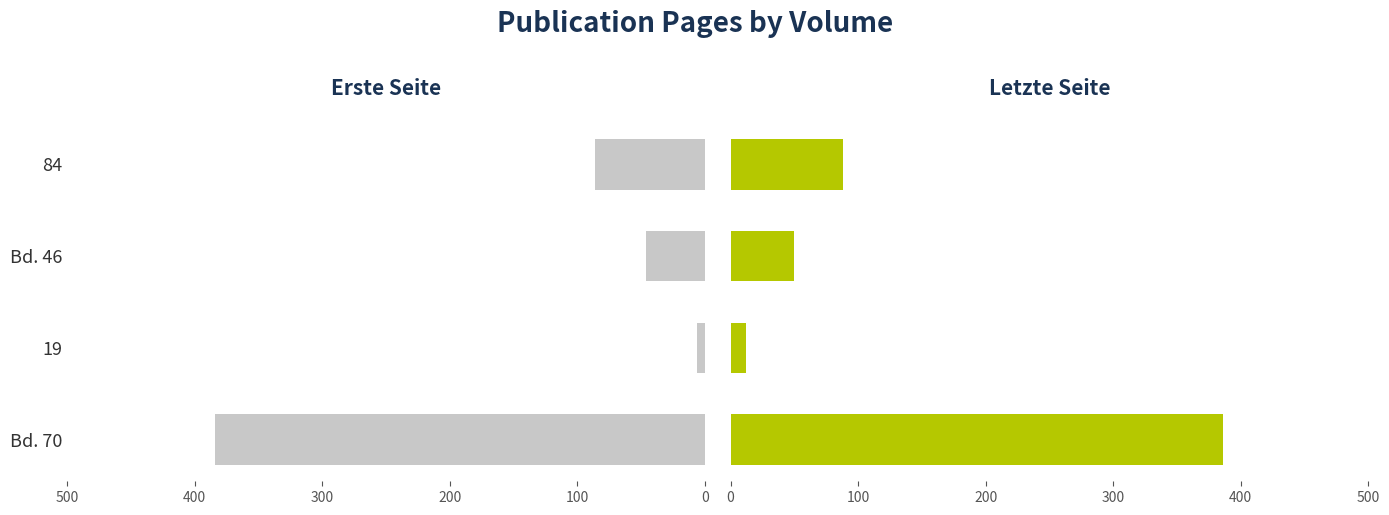

How many data points in Letzte Seite are less than 88?

2